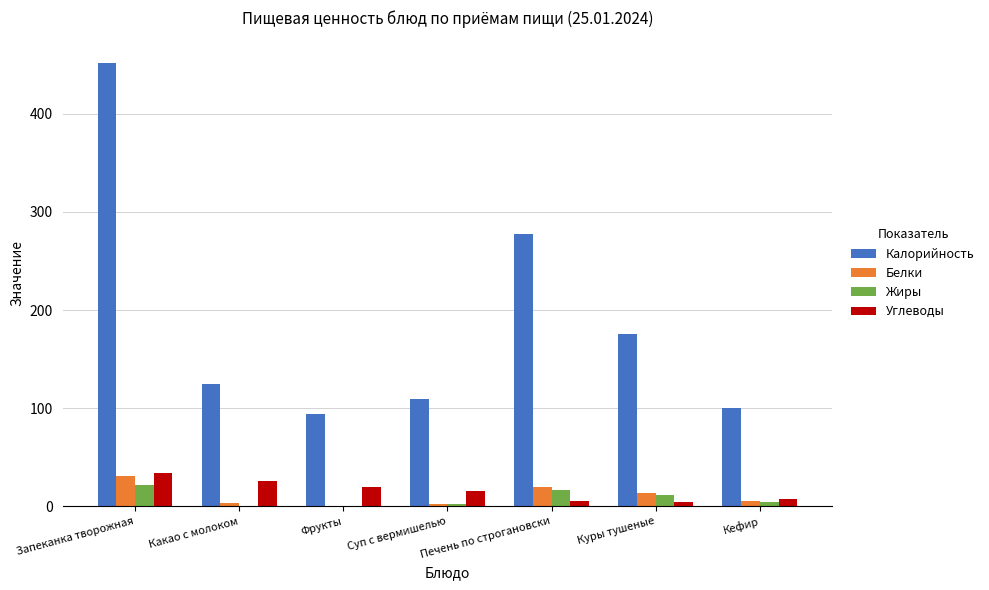

Is it true that Калорийность equals 162.9 at Кефир?

False